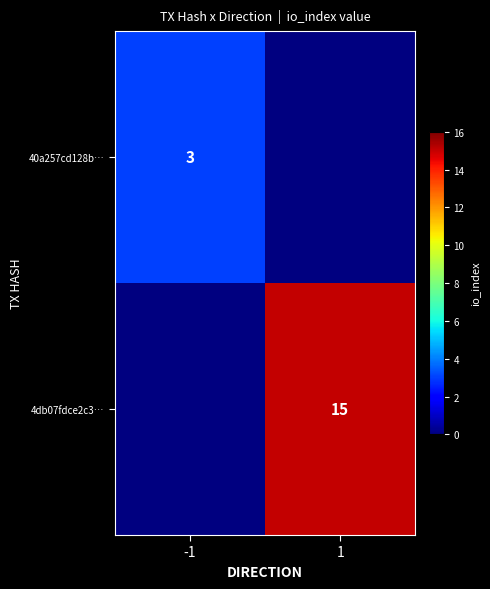

Which label corresponds to the largest value in the chart?

1